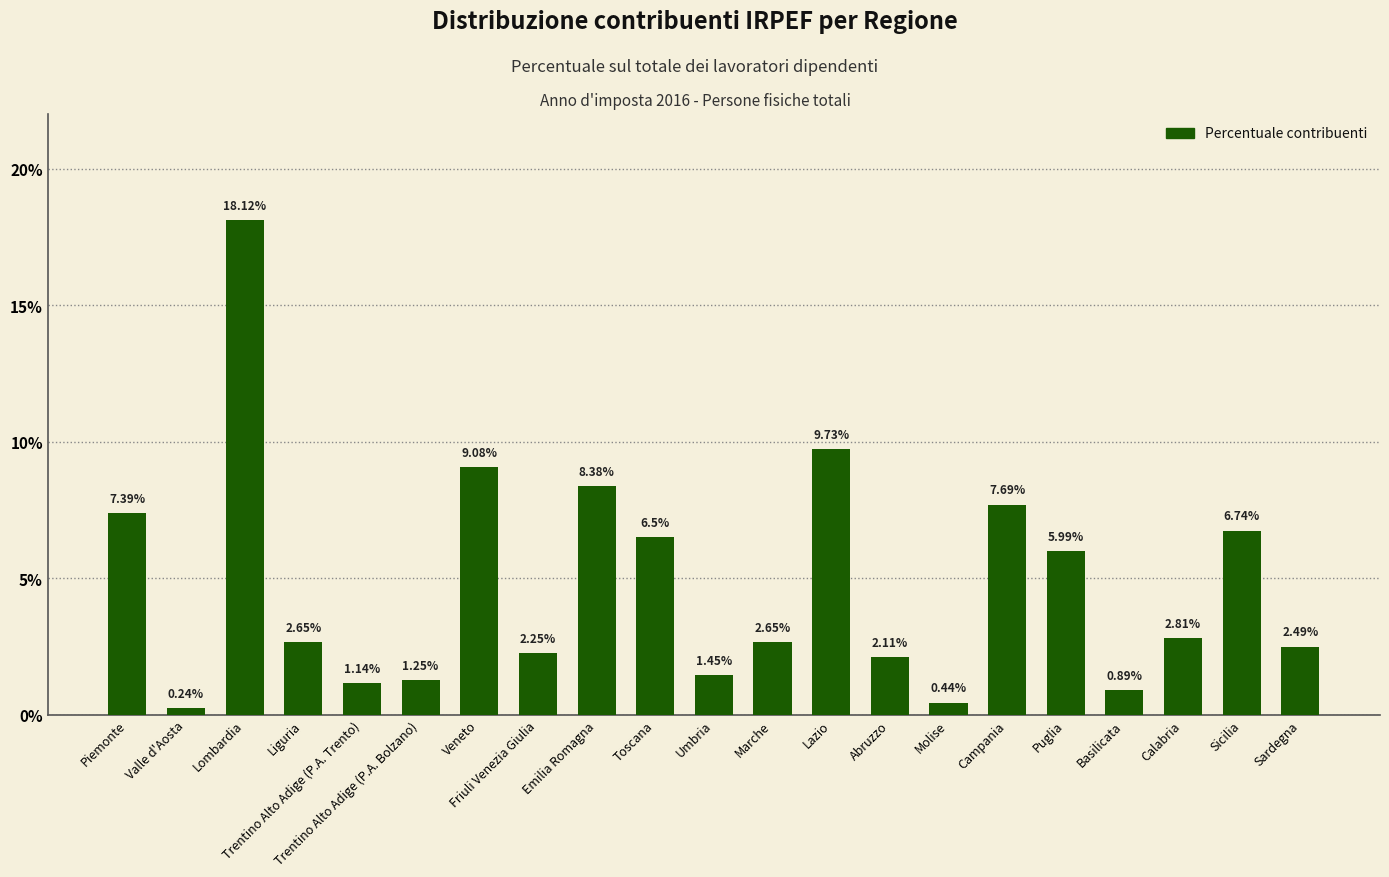

Which label corresponds to the largest value in the chart?

Lombardia